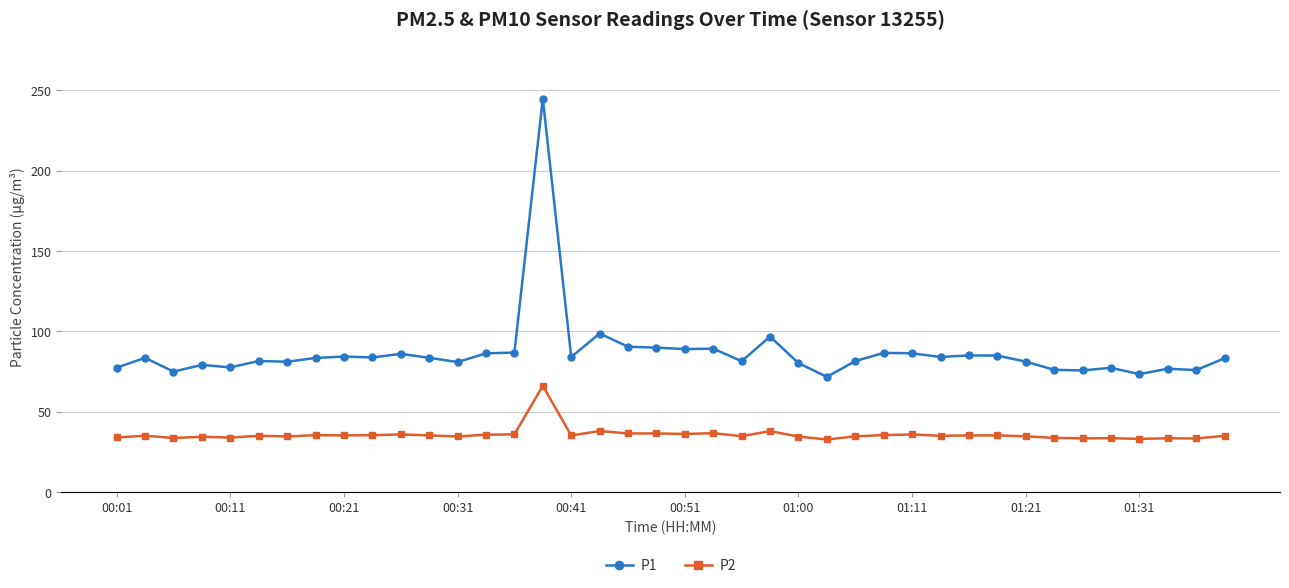

Rank the series by their maximum value, from highest to lowest.

P1, P2